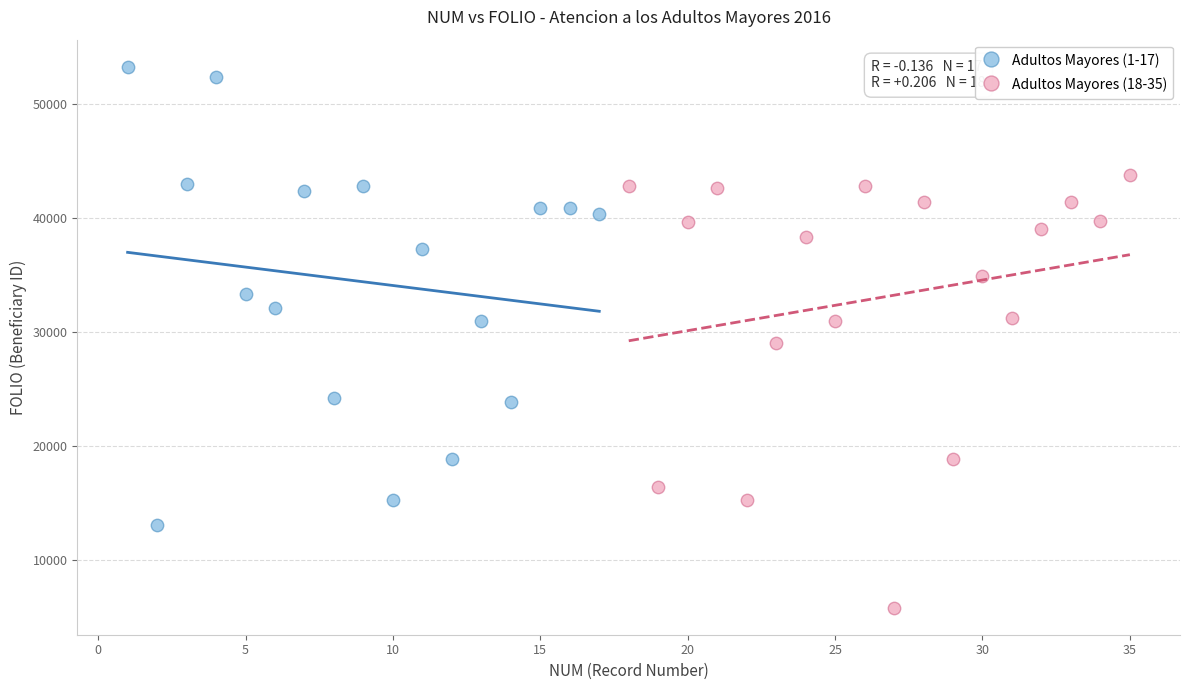

Which series has the largest Y range (max minus min)?

Adultos Mayores (1-17)